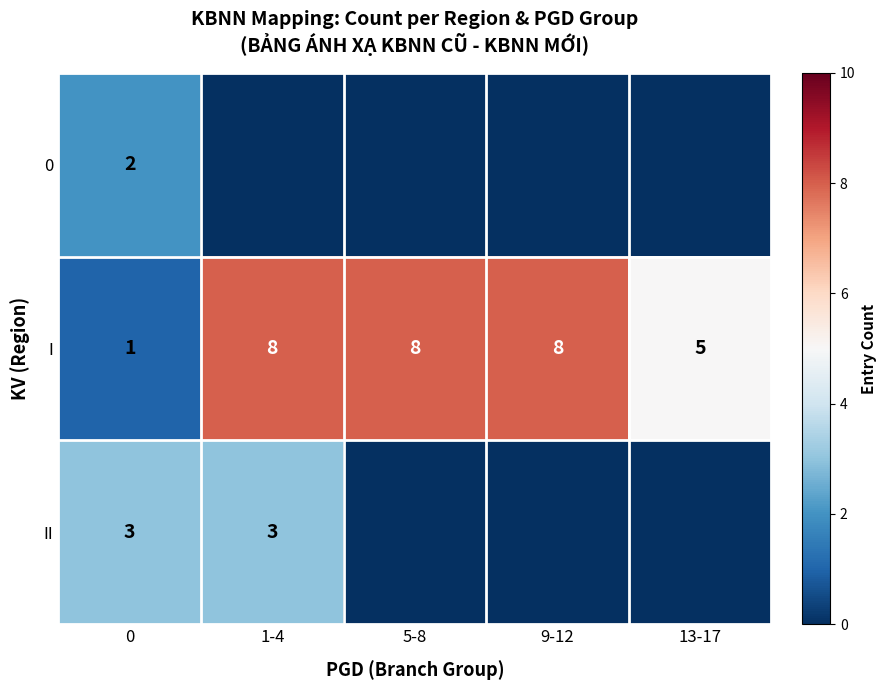

How many positive values does the II series have?

2